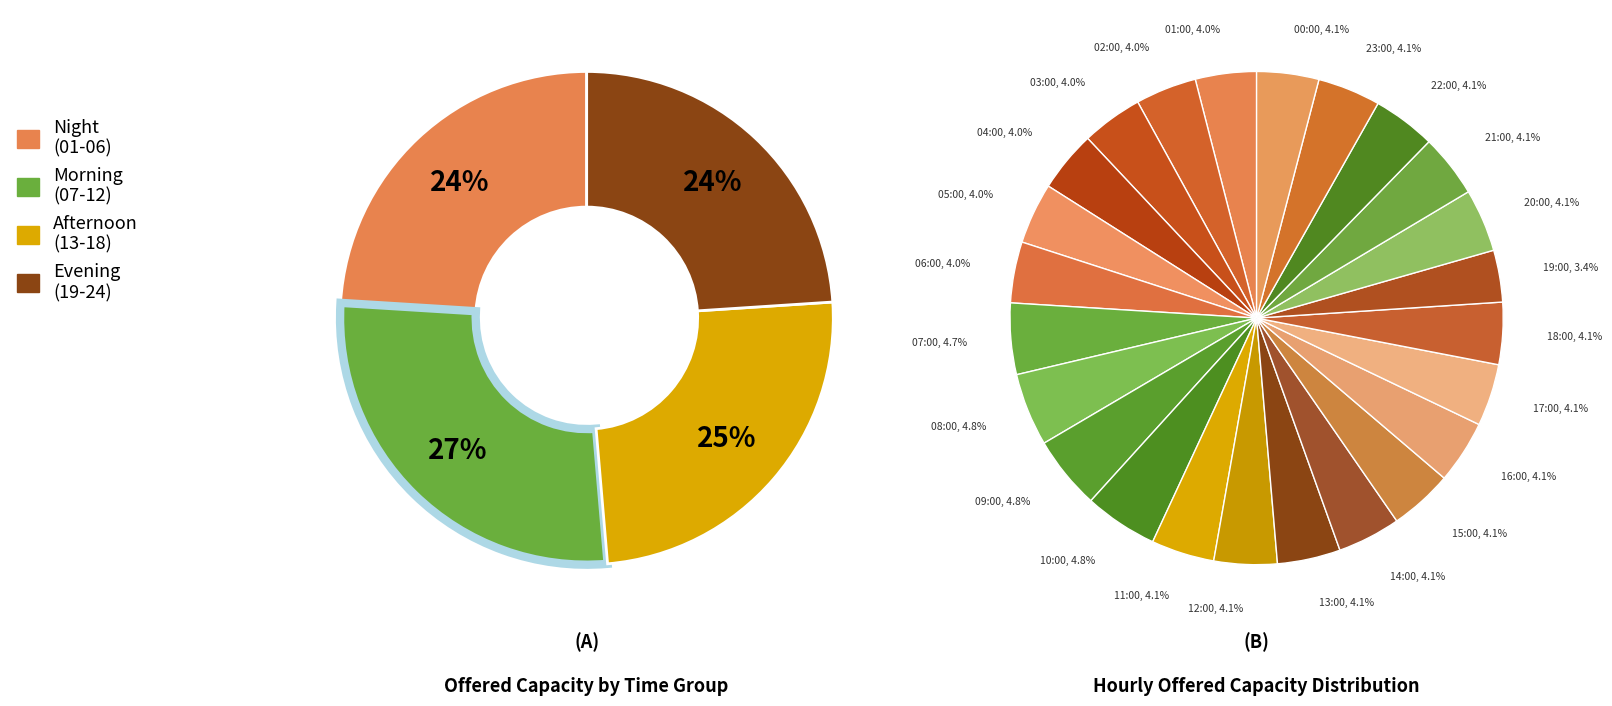

How many slices are in this pie chart?

24